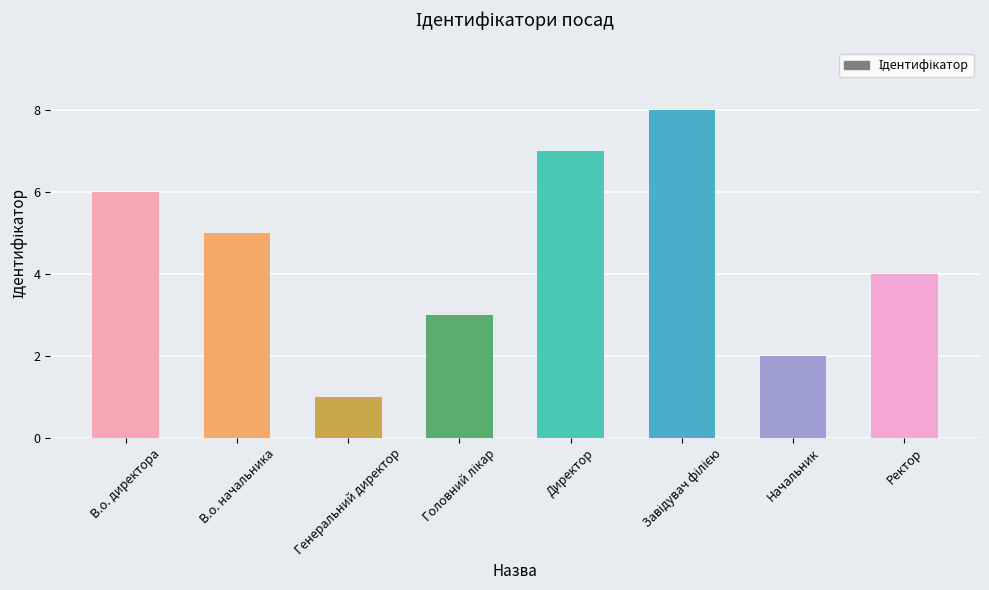

What is the label of the 6th bar from the right?

Генеральний директор